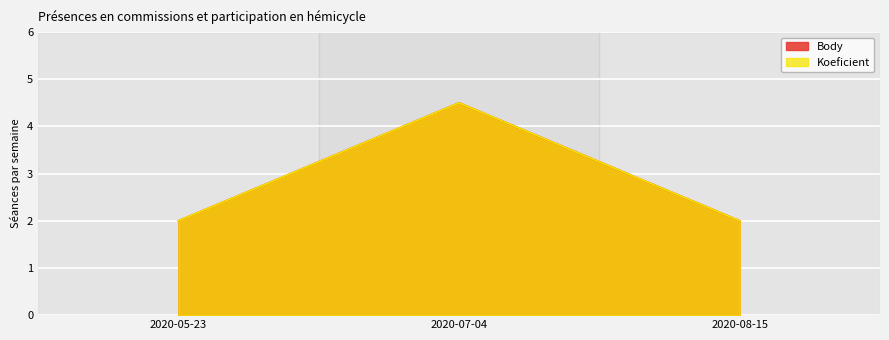

The Body series shows 4.5 at 2020-07-04. True or false?

True